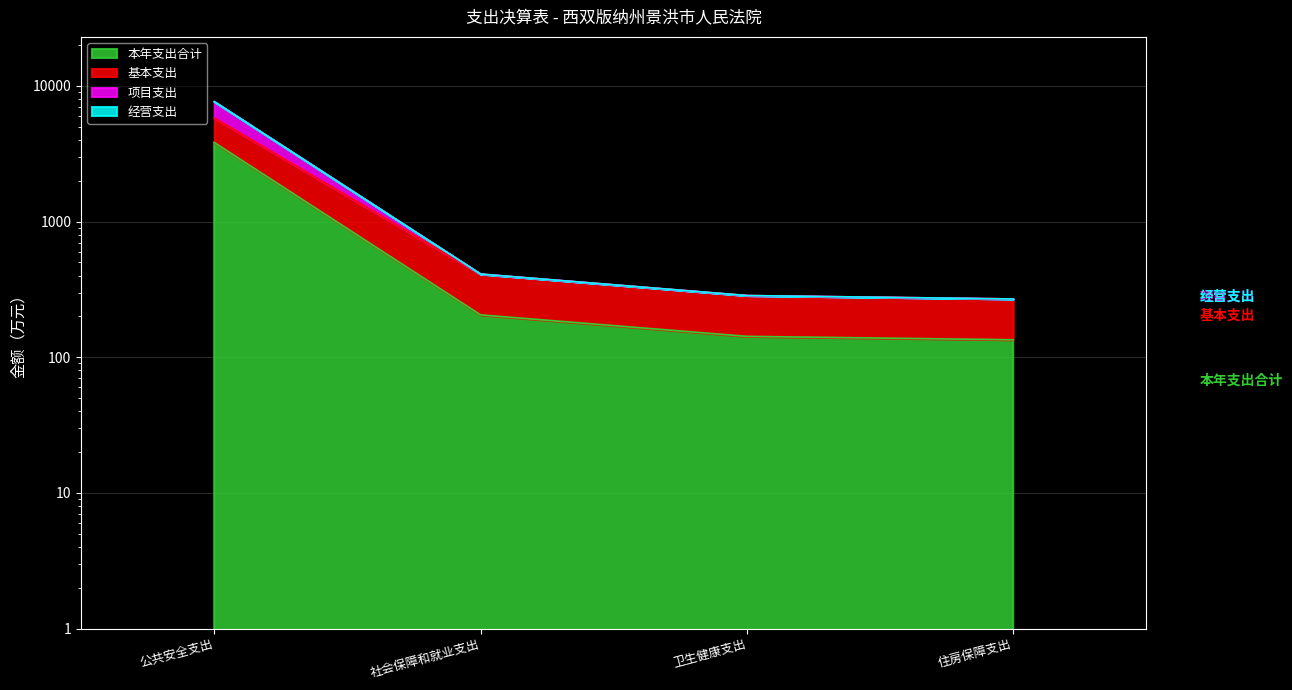

What is the difference between the maximum and minimum values in the 本年支出合计 series?

3698.7